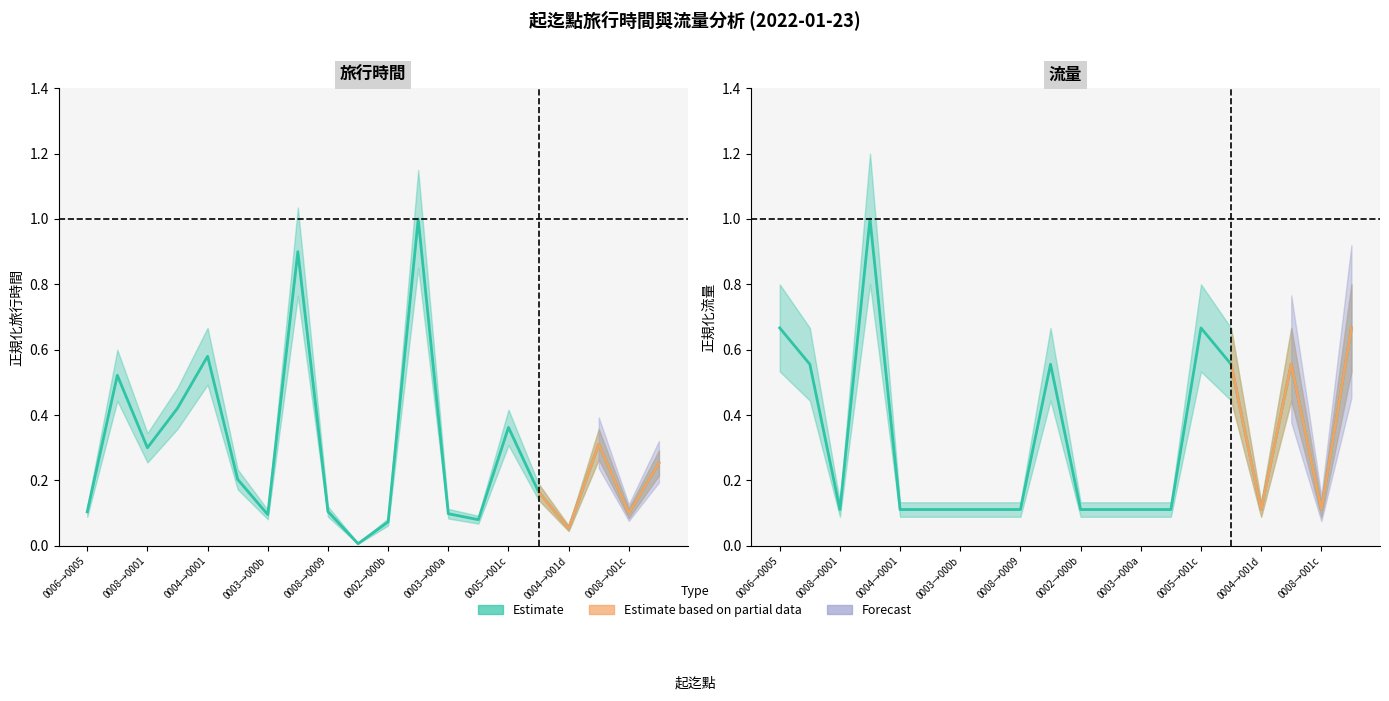

What is the difference between the maximum and minimum values in the 旅行時間 series?

1.0